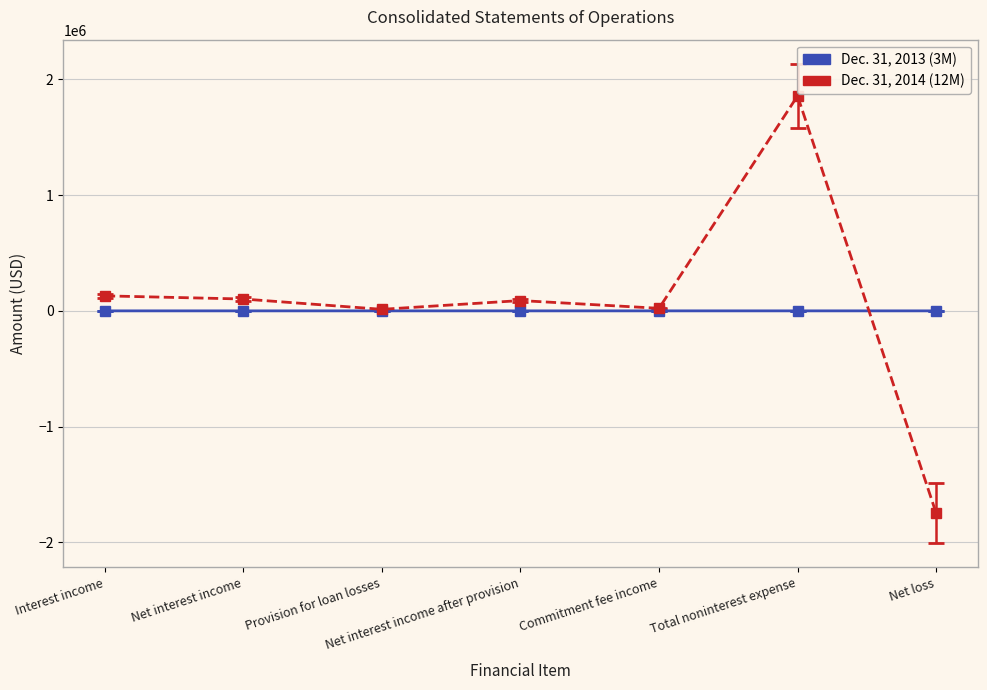

True or false: Dec. 31, 2014 (12M) and Dec. 31, 2013 (3M) cross at least once.

True